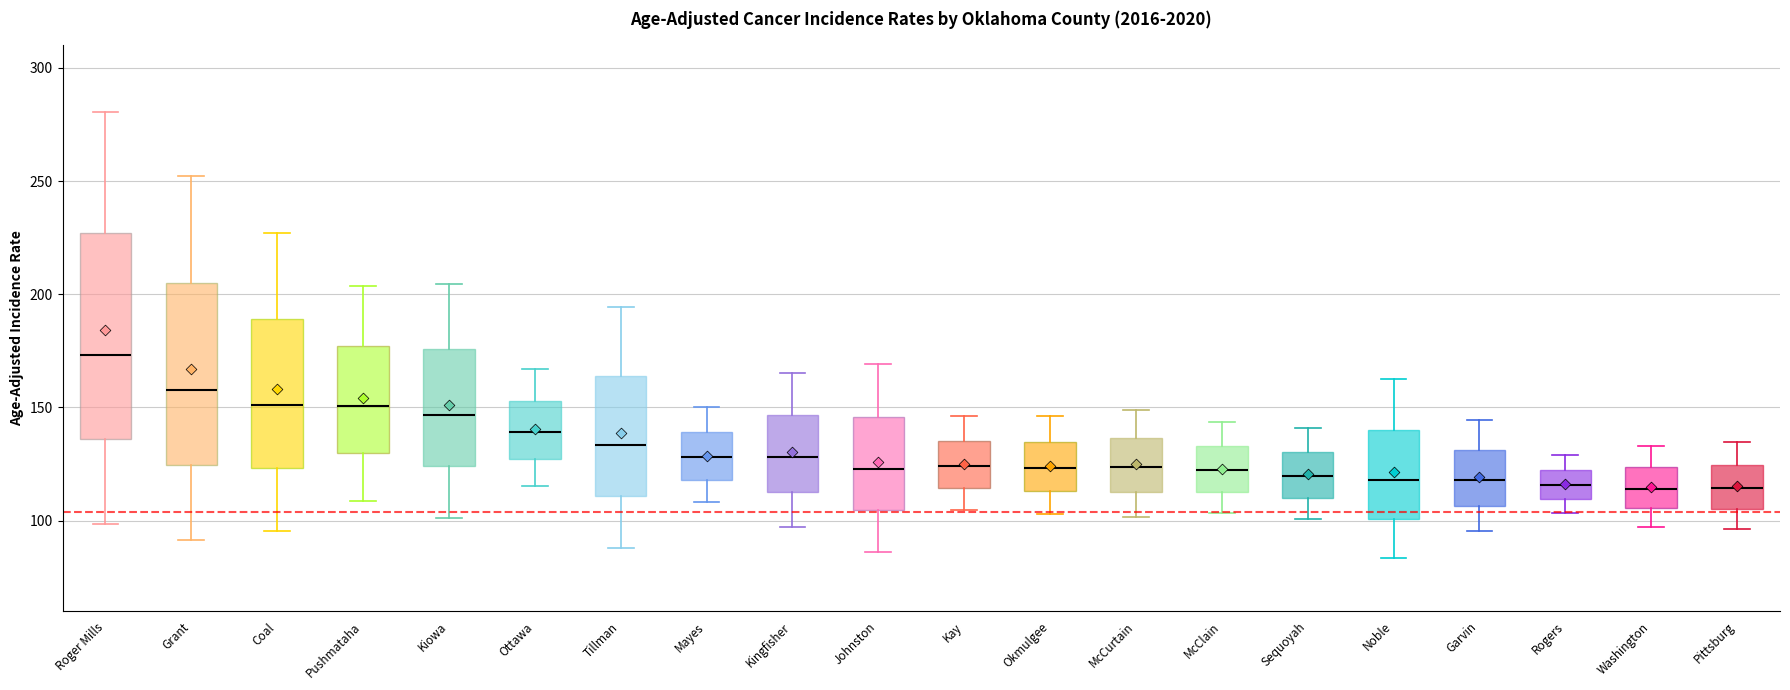

Where does the upper whisker of the box for Mayes end on the y-axis? The values are not printed on the chart, so give them approximately, as read against the axis.

150